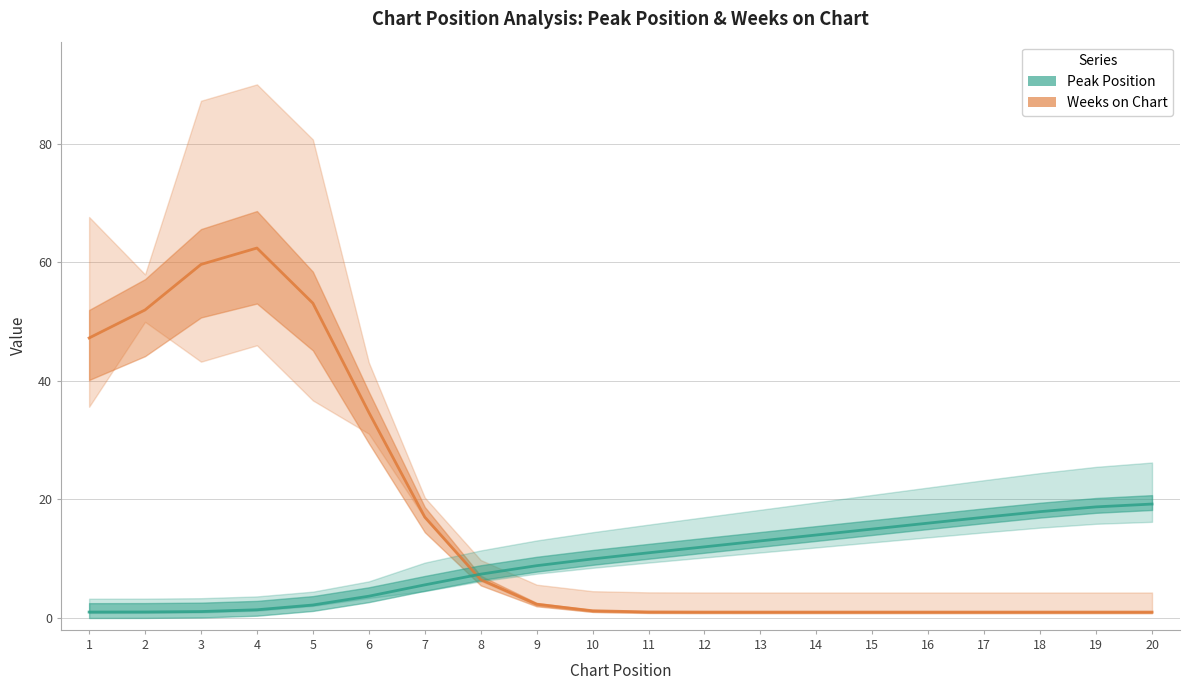

At which category does the chart reach its minimum across all series?

13